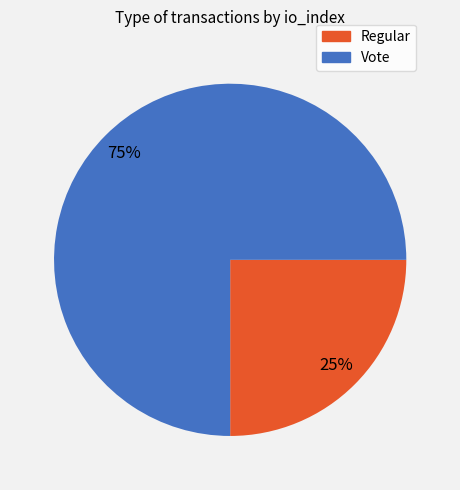

The Vote slice represents 61% of the pie. True or false?

False